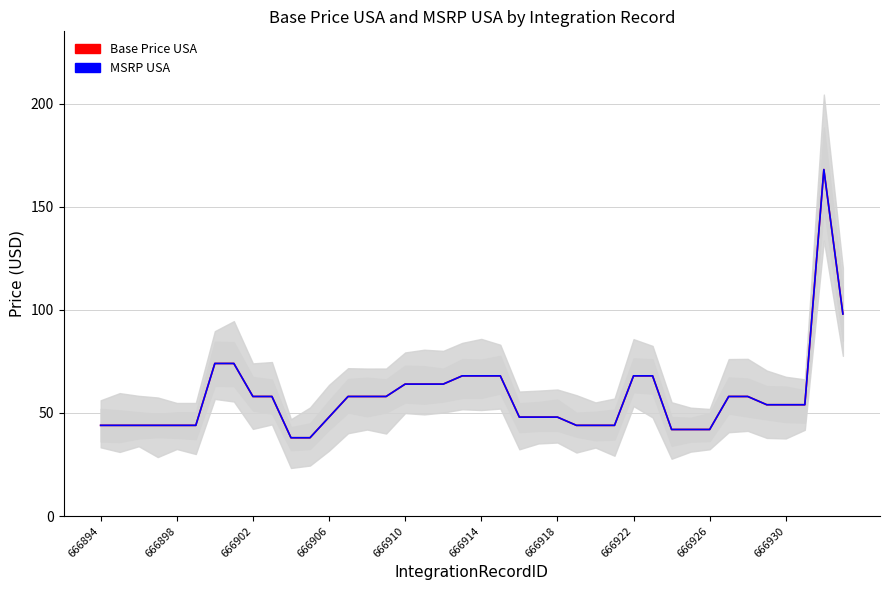

List the series in order of their peak value, highest first.

Base Price USA, MSRP USA